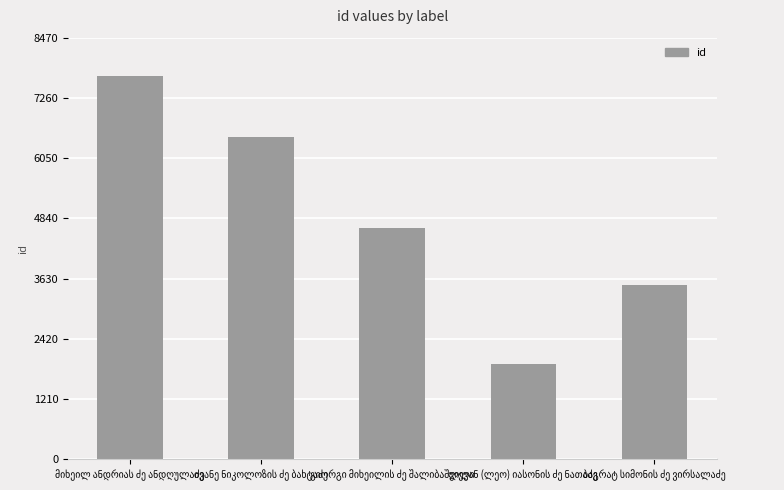

What is the difference between the maximum and second lowest values?

4205